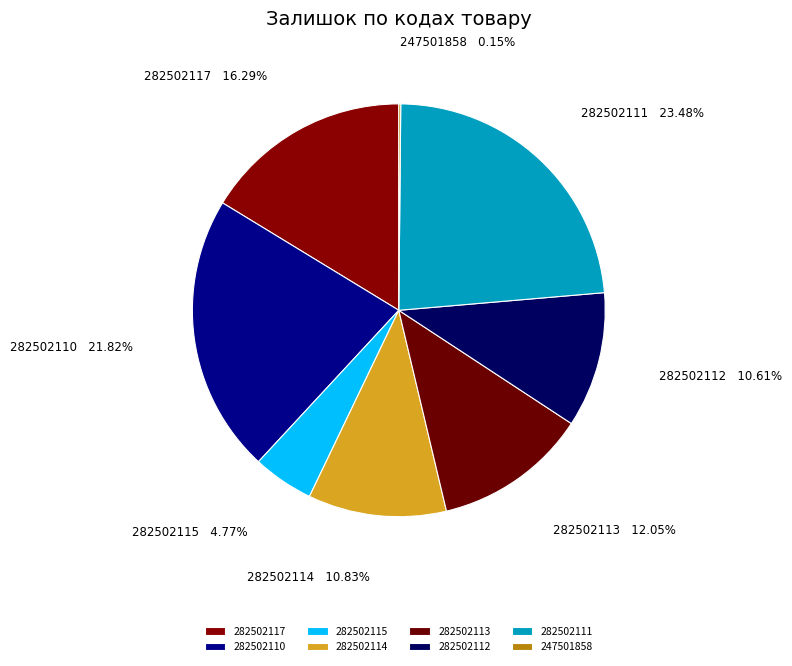

What percentage is the 282502115 slice, to the nearest percent?

5%